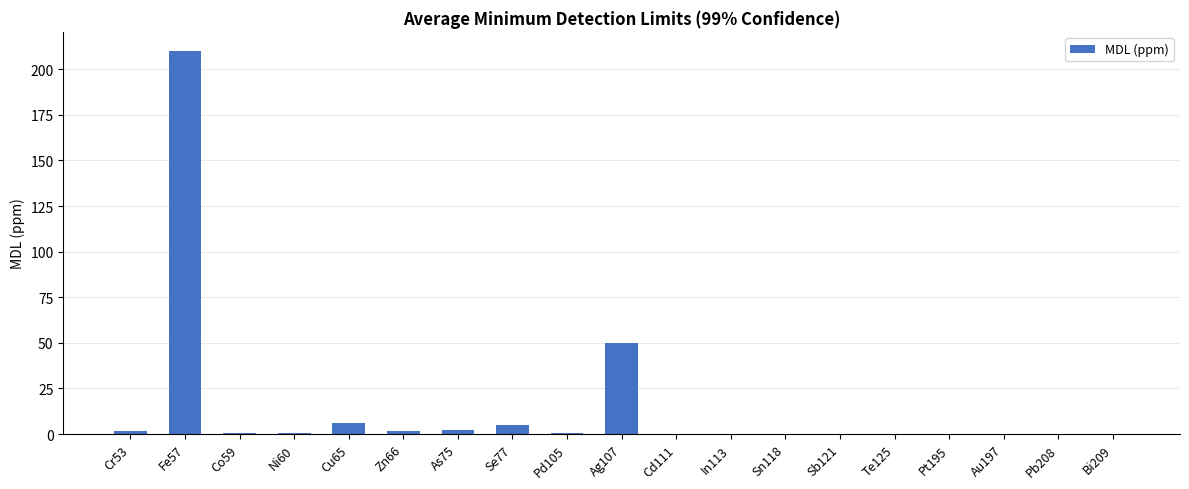

At which label is the value closest to 105?

Ag107